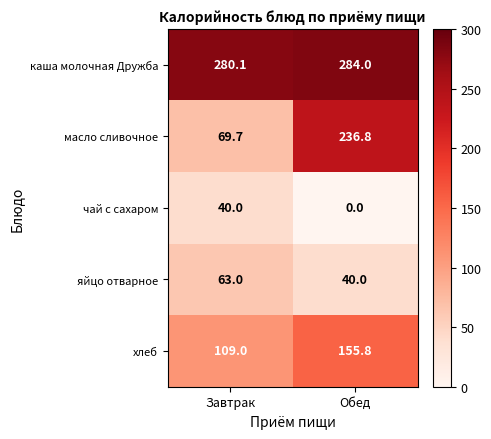

Which series has the largest total across all categories?

каша молочная Дружба